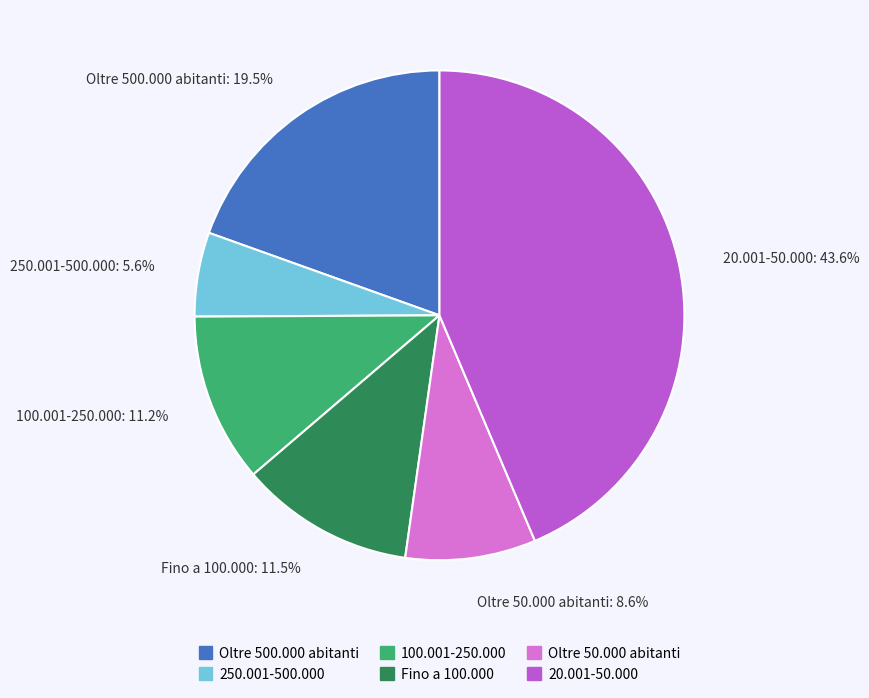

To the nearest percent, what is the combined percentage of Oltre 500.000 abitanti and 20.001-50.000?

63%